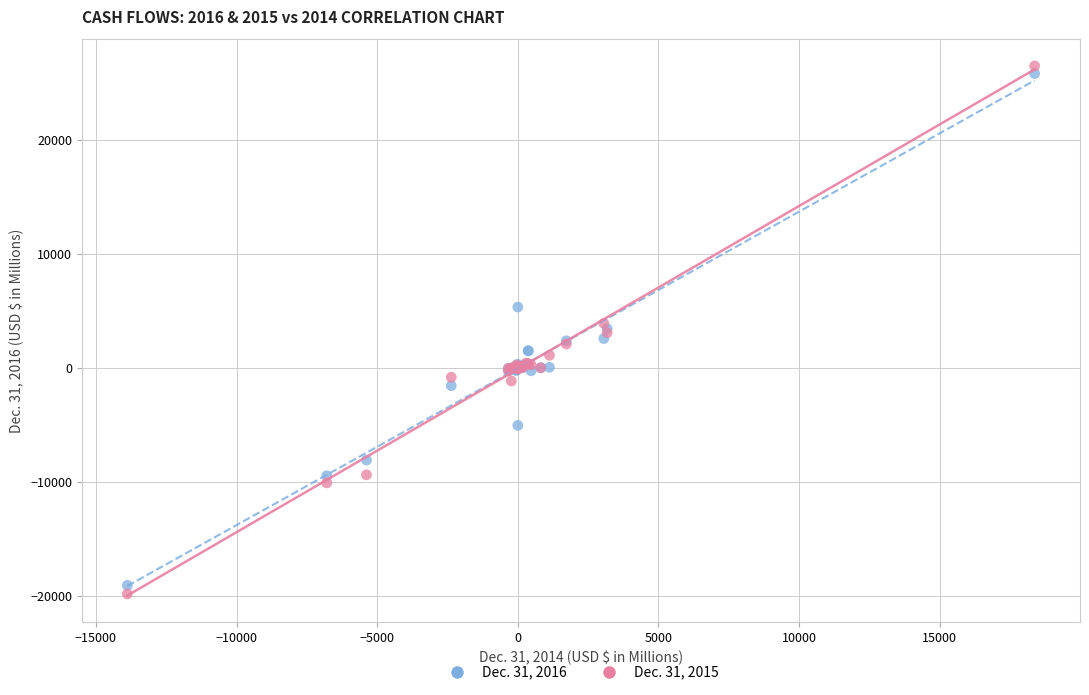

Which series has the largest Y range (max minus min)?

Dec. 31, 2015